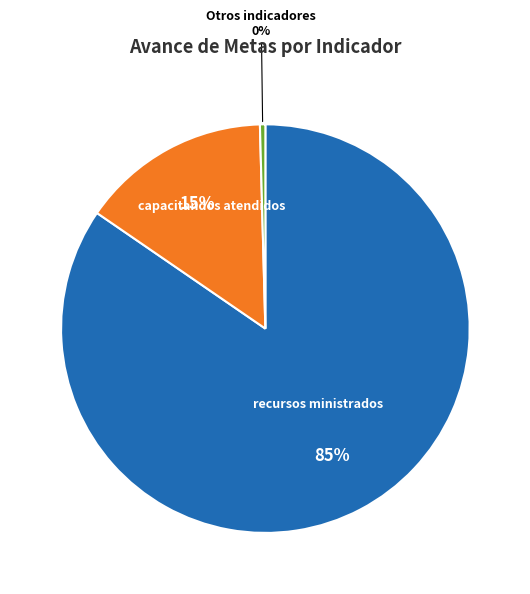

The recursos ministrados slice represents 85% of the pie. True or false?

True